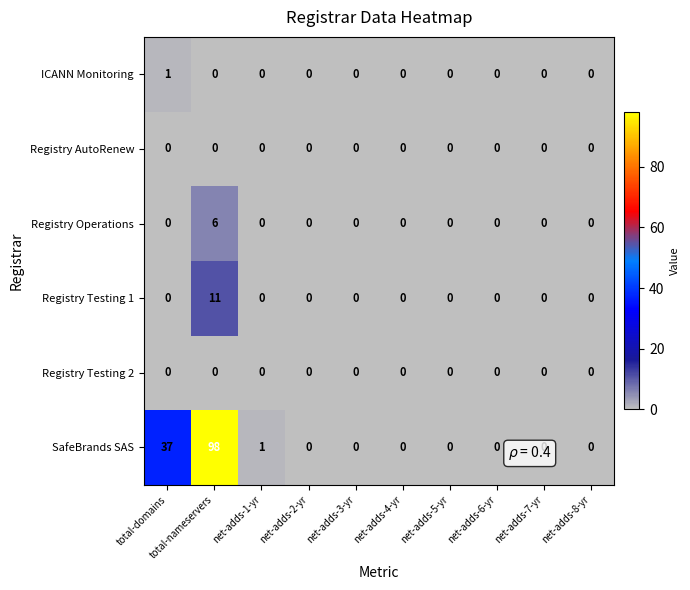

Which series has the largest total across all categories?

SafeBrands SAS